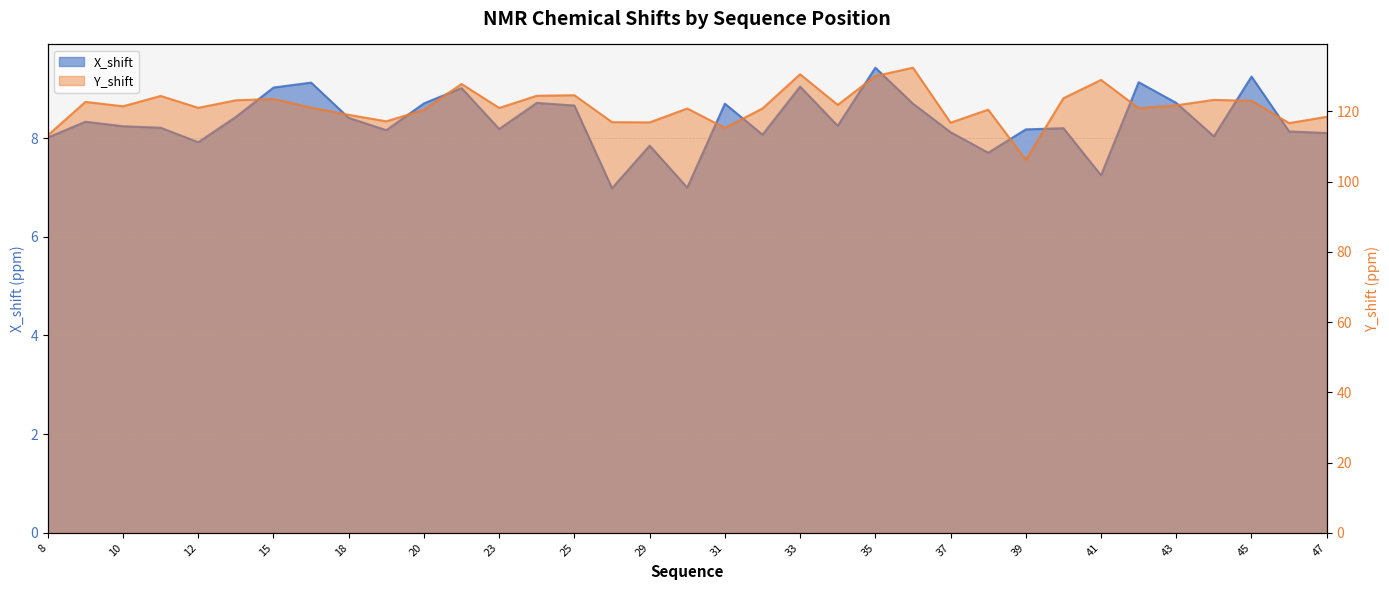

At which category does X_shift reach its first local peak?

9